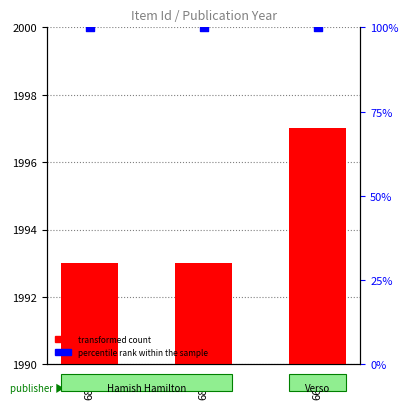

What are all the series names shown in the legend?

transformed count, percentile rank within the sample